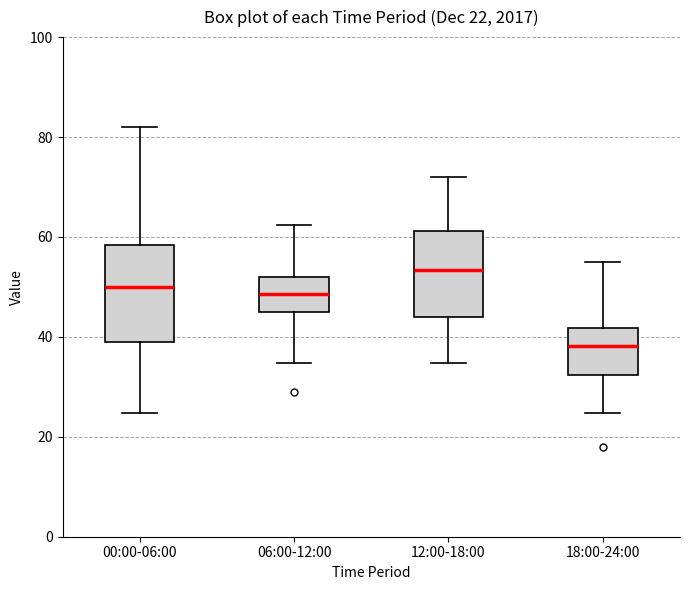

Which box is the tallest, from its lower edge to its upper edge?

00:00-06:00